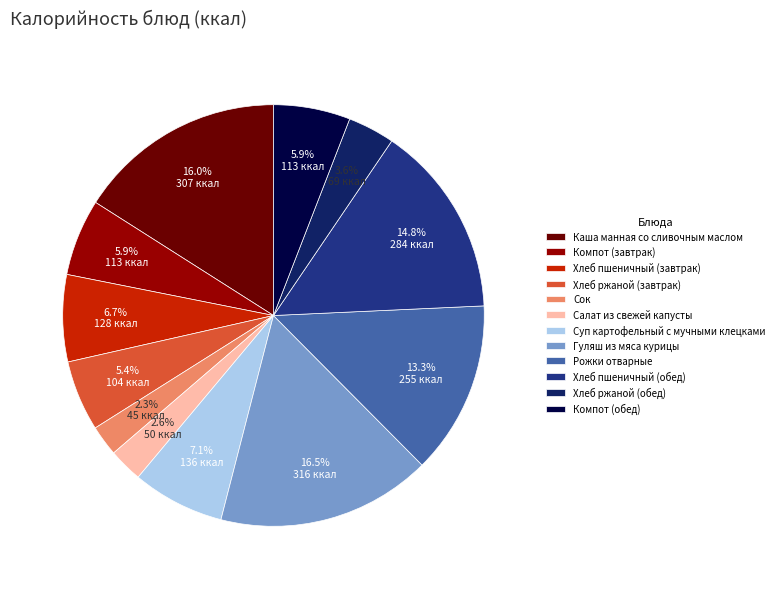

Does Хлеб пшеничный (обед) account for over 50% of the chart?

No